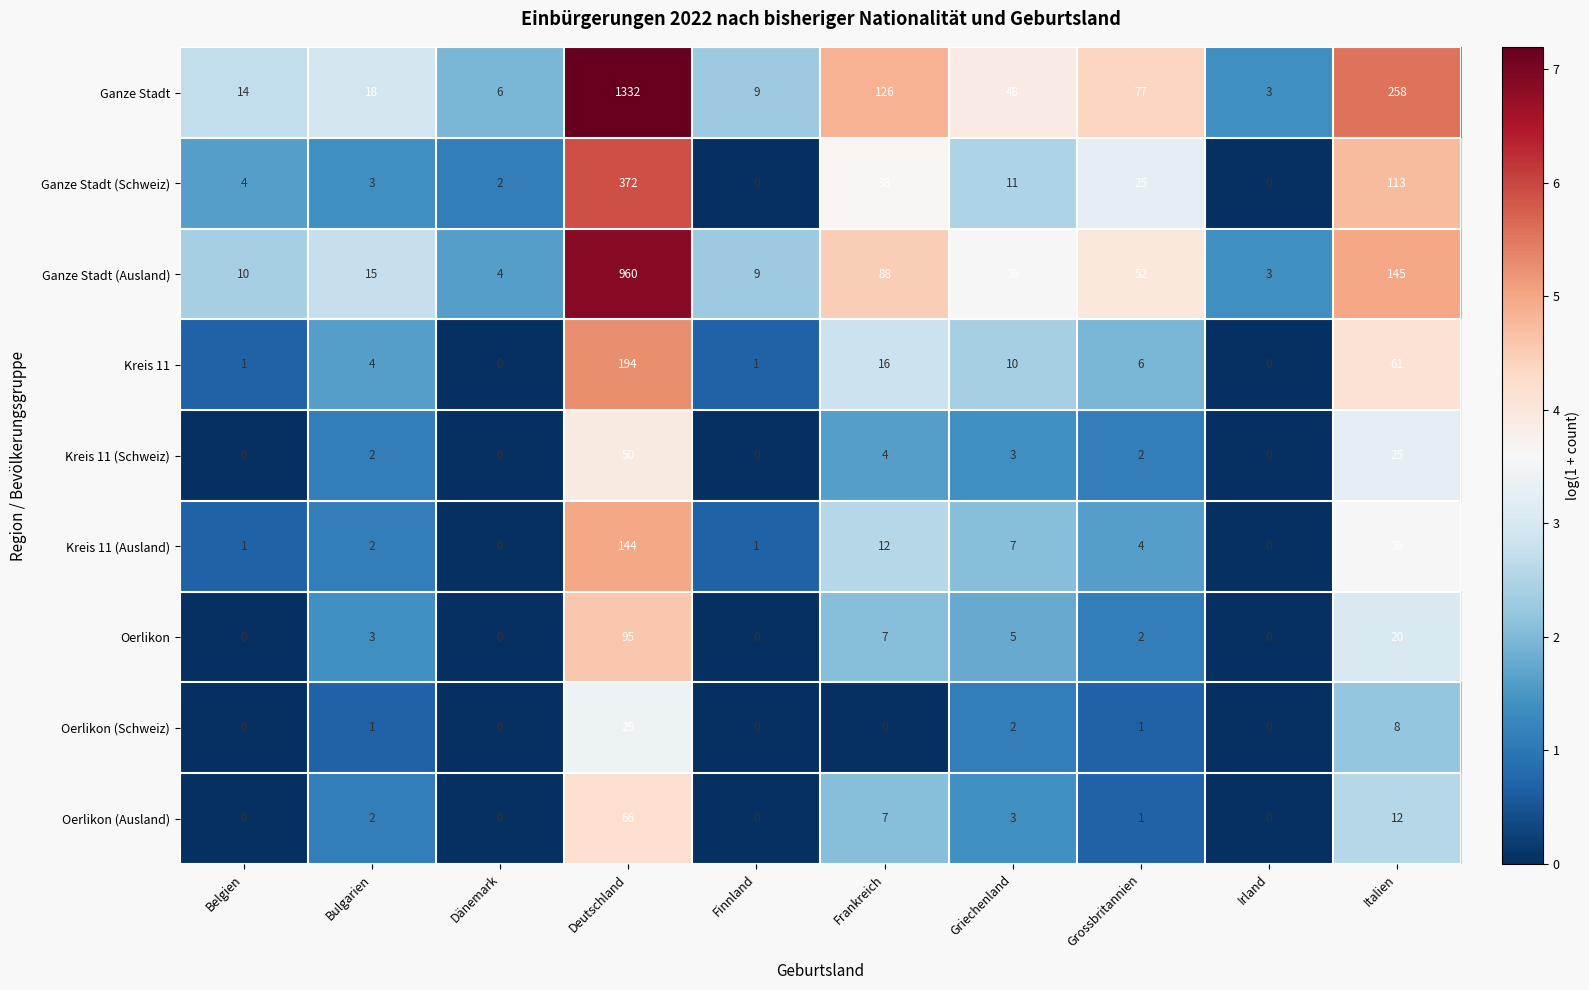

What is the difference between the maximum and minimum values in the Oerlikon (Schweiz) series?

29